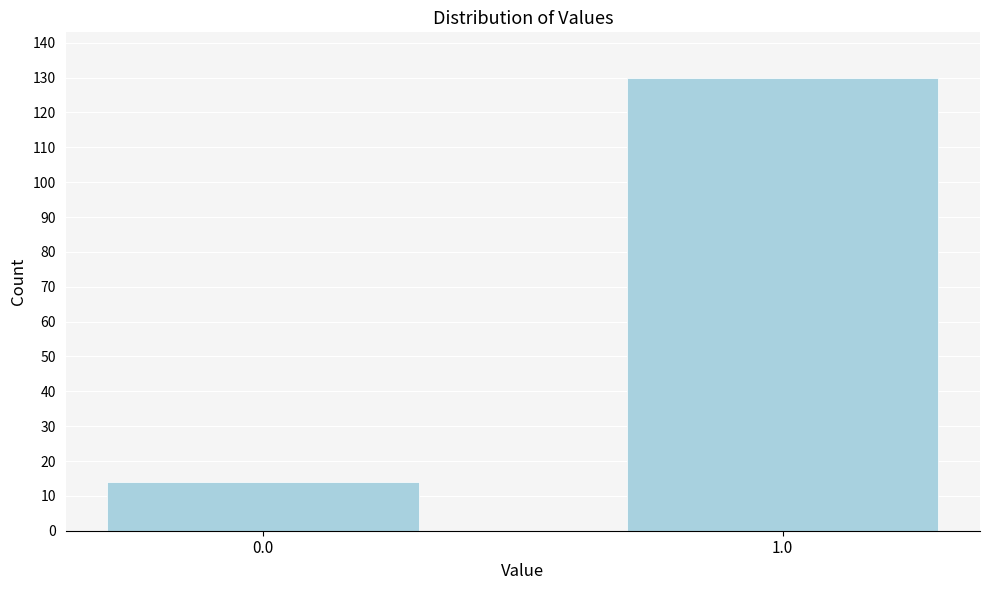

Reading left to right, list all the values displayed in this chart.

0.0=14	1.0=130